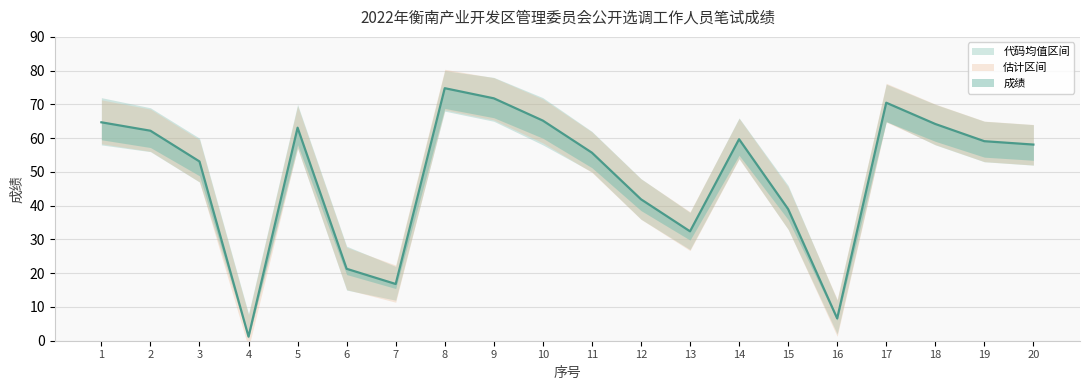

The value of 成绩 at 5 is 63.1. True or false?

True